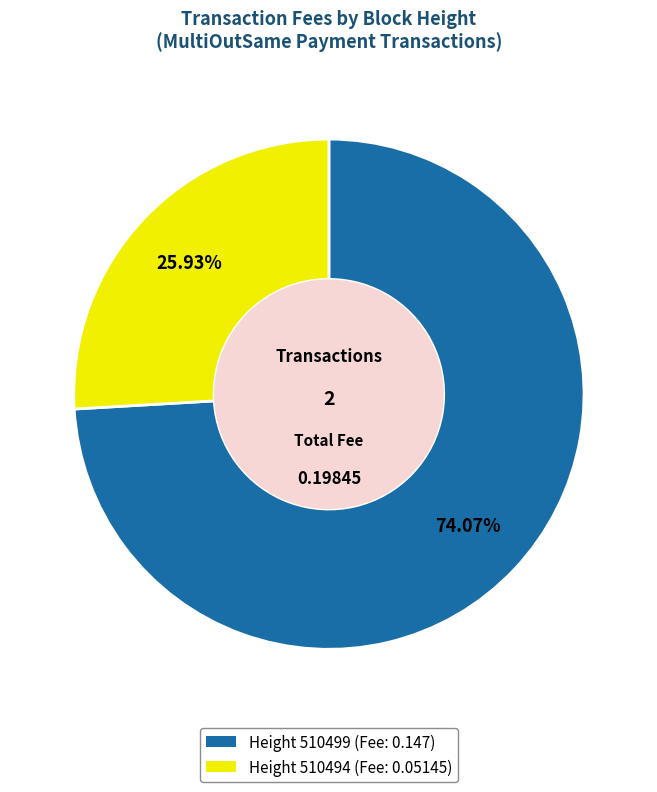

How many slices are in this pie chart?

2